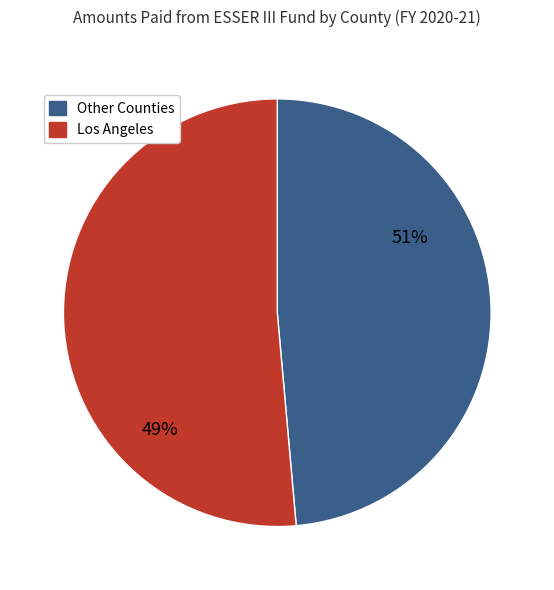

Does Nevada account for over 50% of the chart?

No